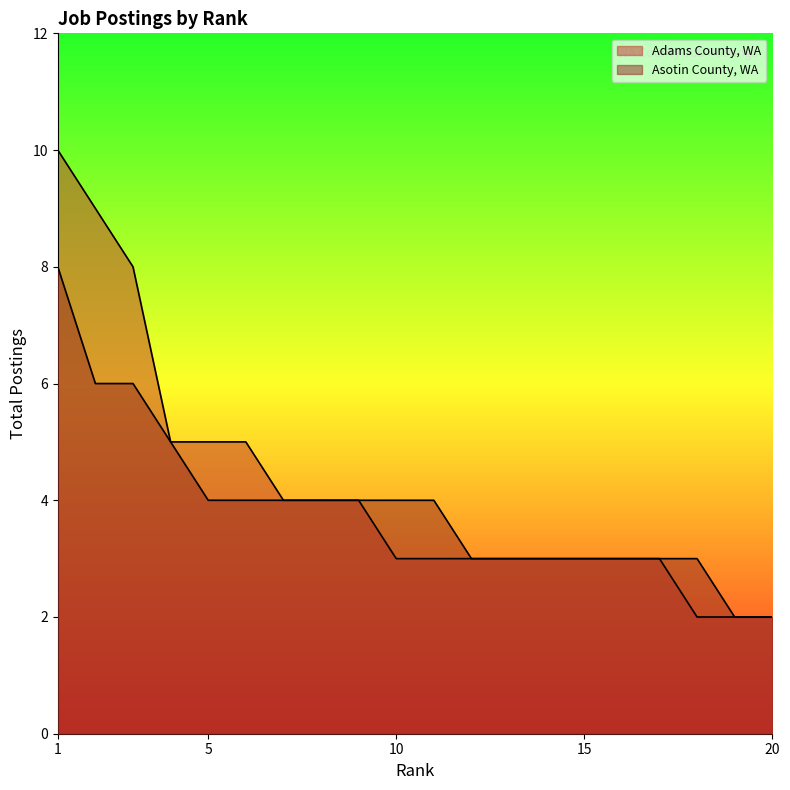

True or false: Adams County, WA and Asotin County, WA intersect in this chart.

False